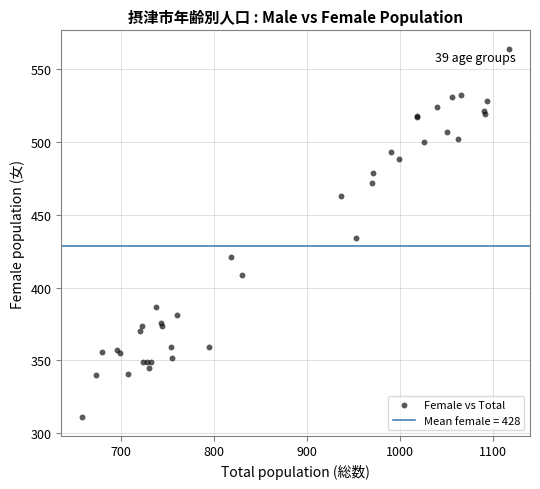

What Y value in the scatter plot is closest to 437?

434